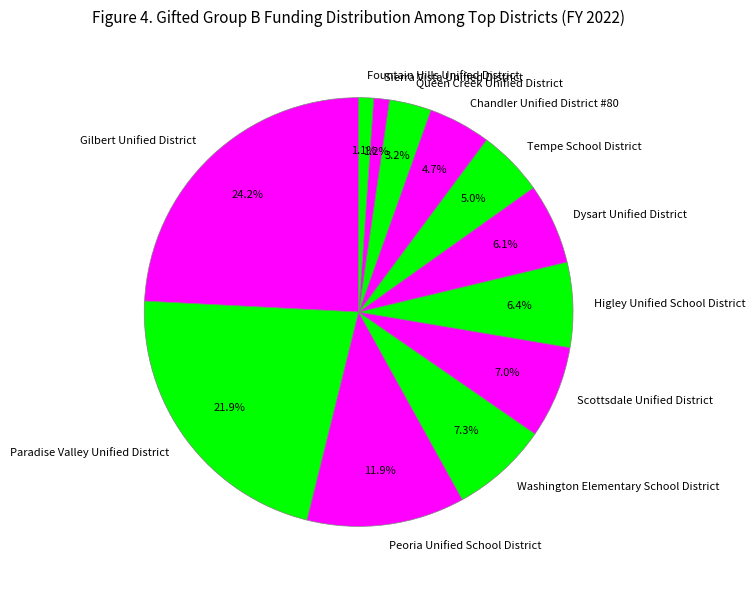

To the nearest percent, what portion does Dysart Unified District represent?

6%